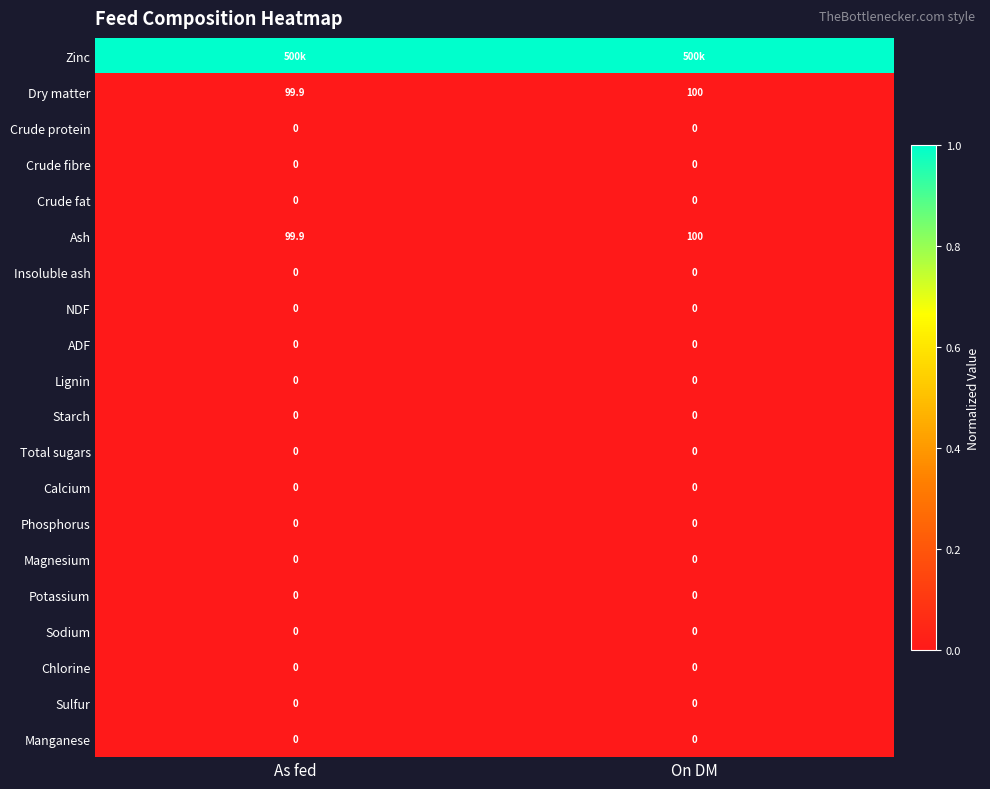

The value of Dry matter at As fed is 99.9. True or false?

True